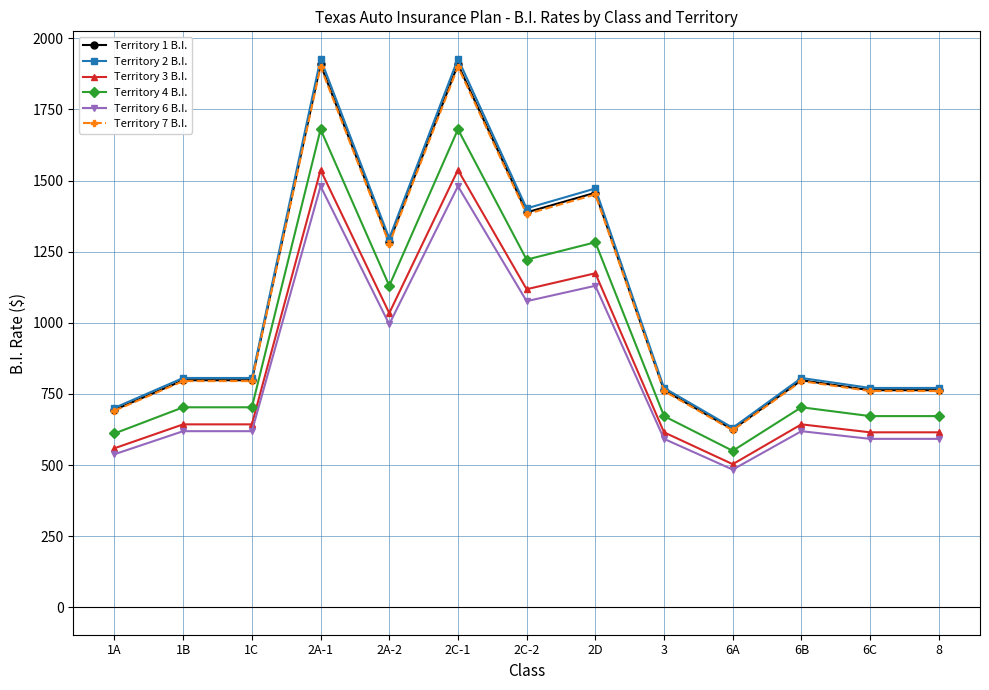

What is the total value across all series at 3?

4173